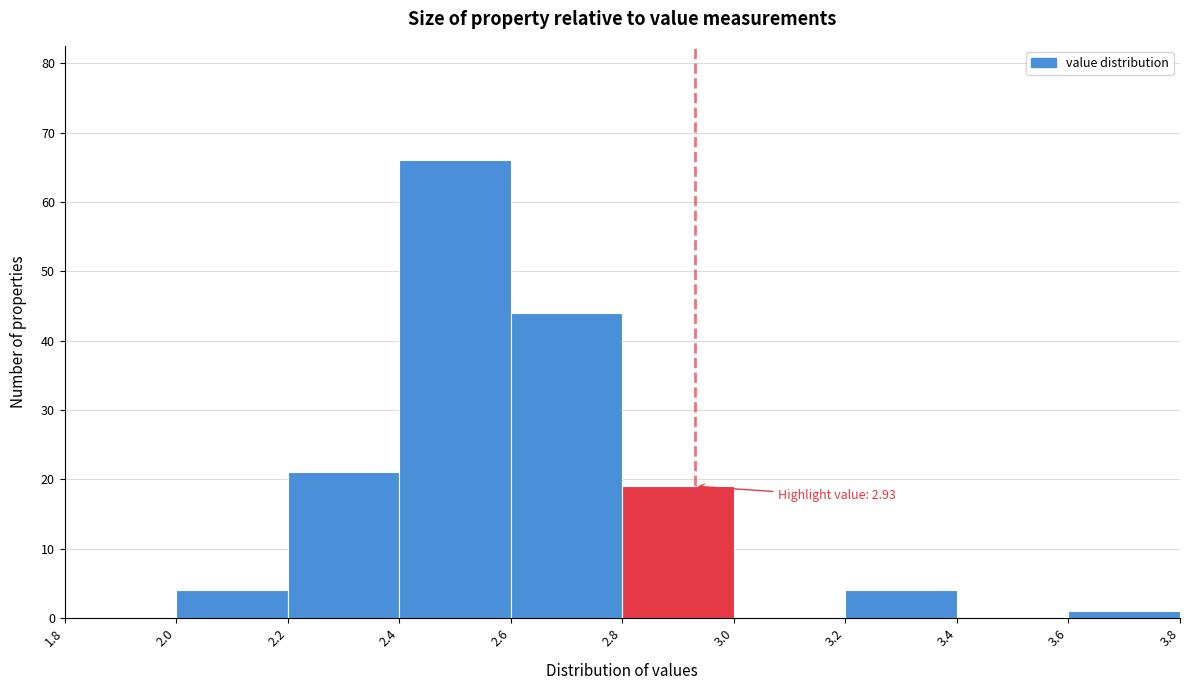

Over which range of the x-axis is the bar tallest?

2.4 to 2.6